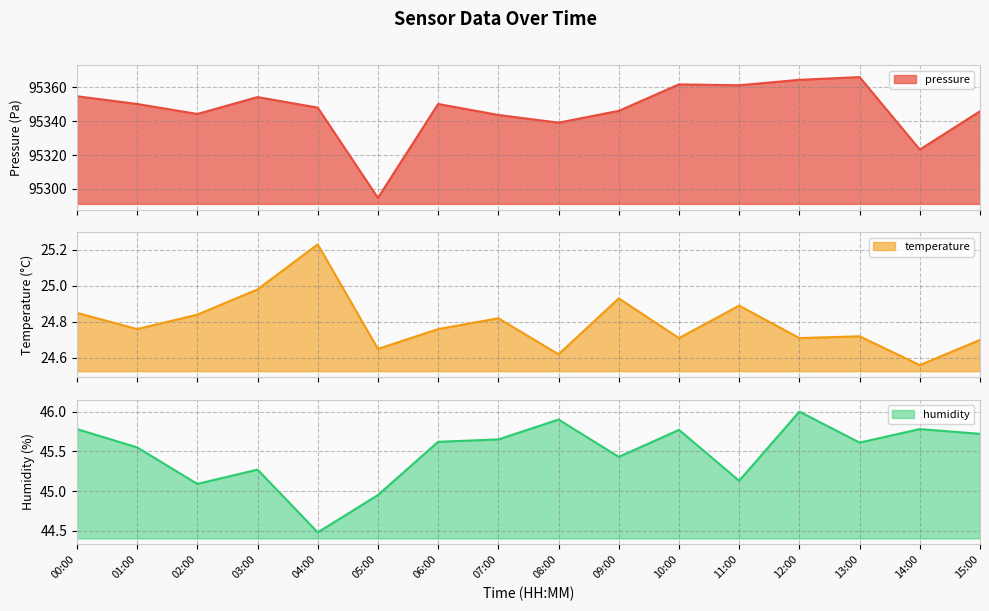

What is the minimum value for pressure?

95294.7